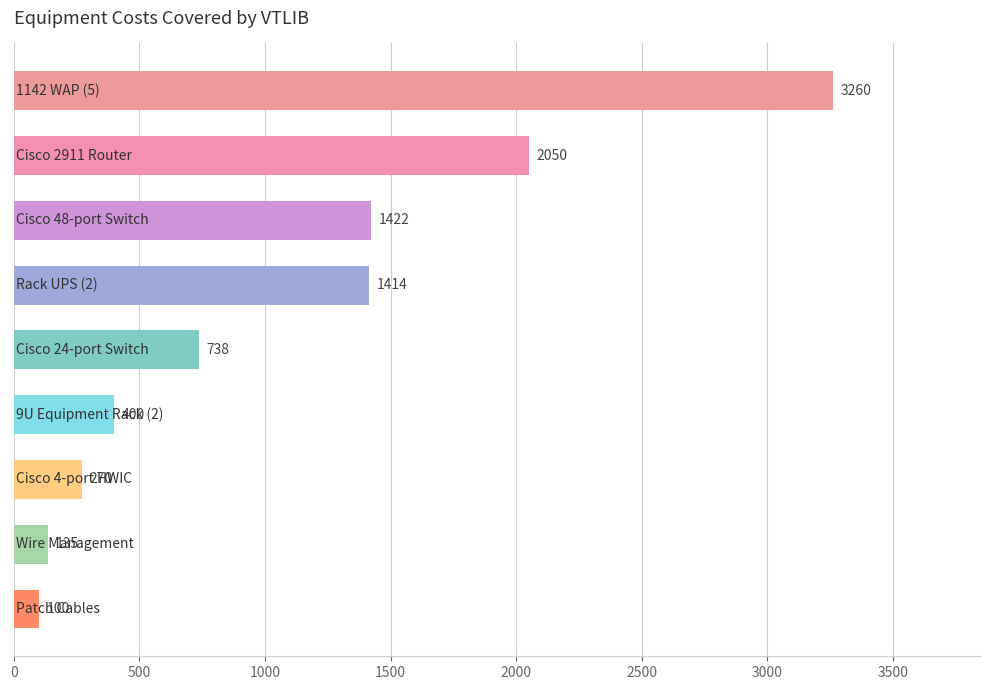

What is the value of the 2nd bar from the top?

2050